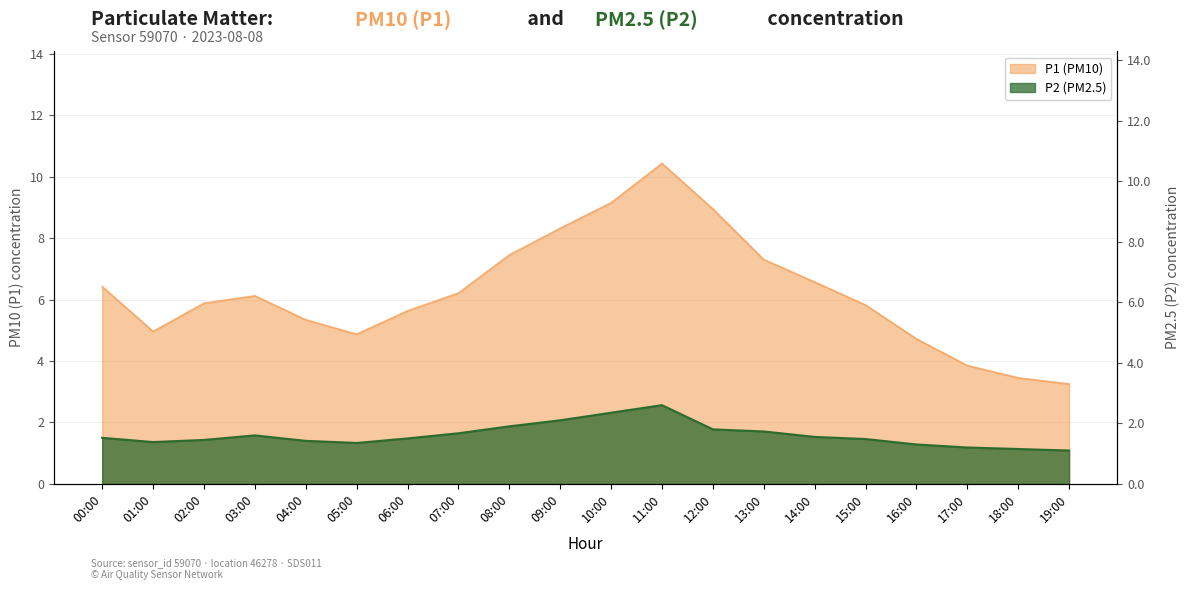

At which category does the chart reach its minimum across all series?

19:00